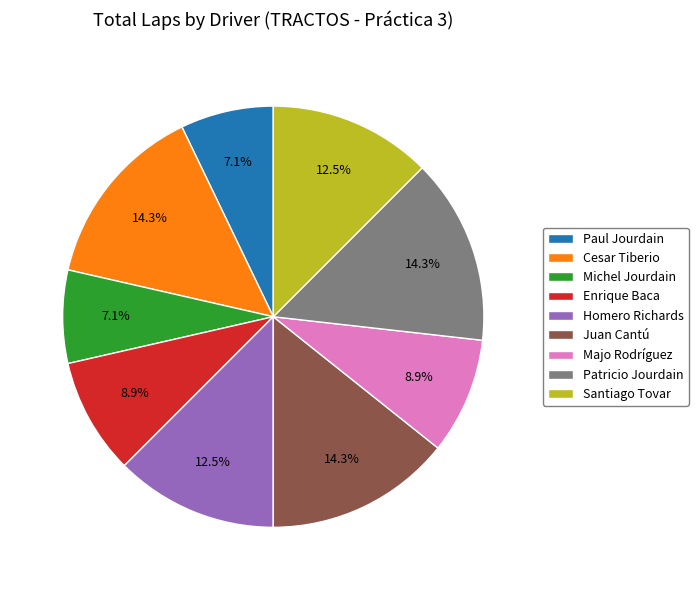

True or false: Michel Jourdain accounts for 1% of the total.

False